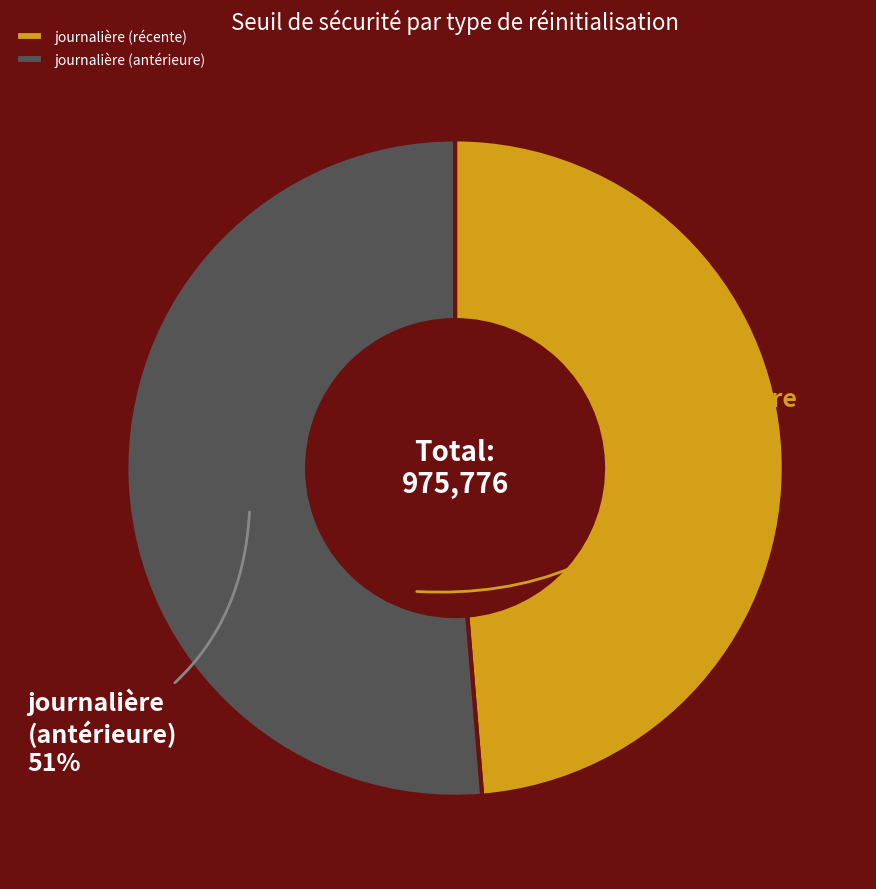

Is there any slice that represents more than half of the pie?

Yes